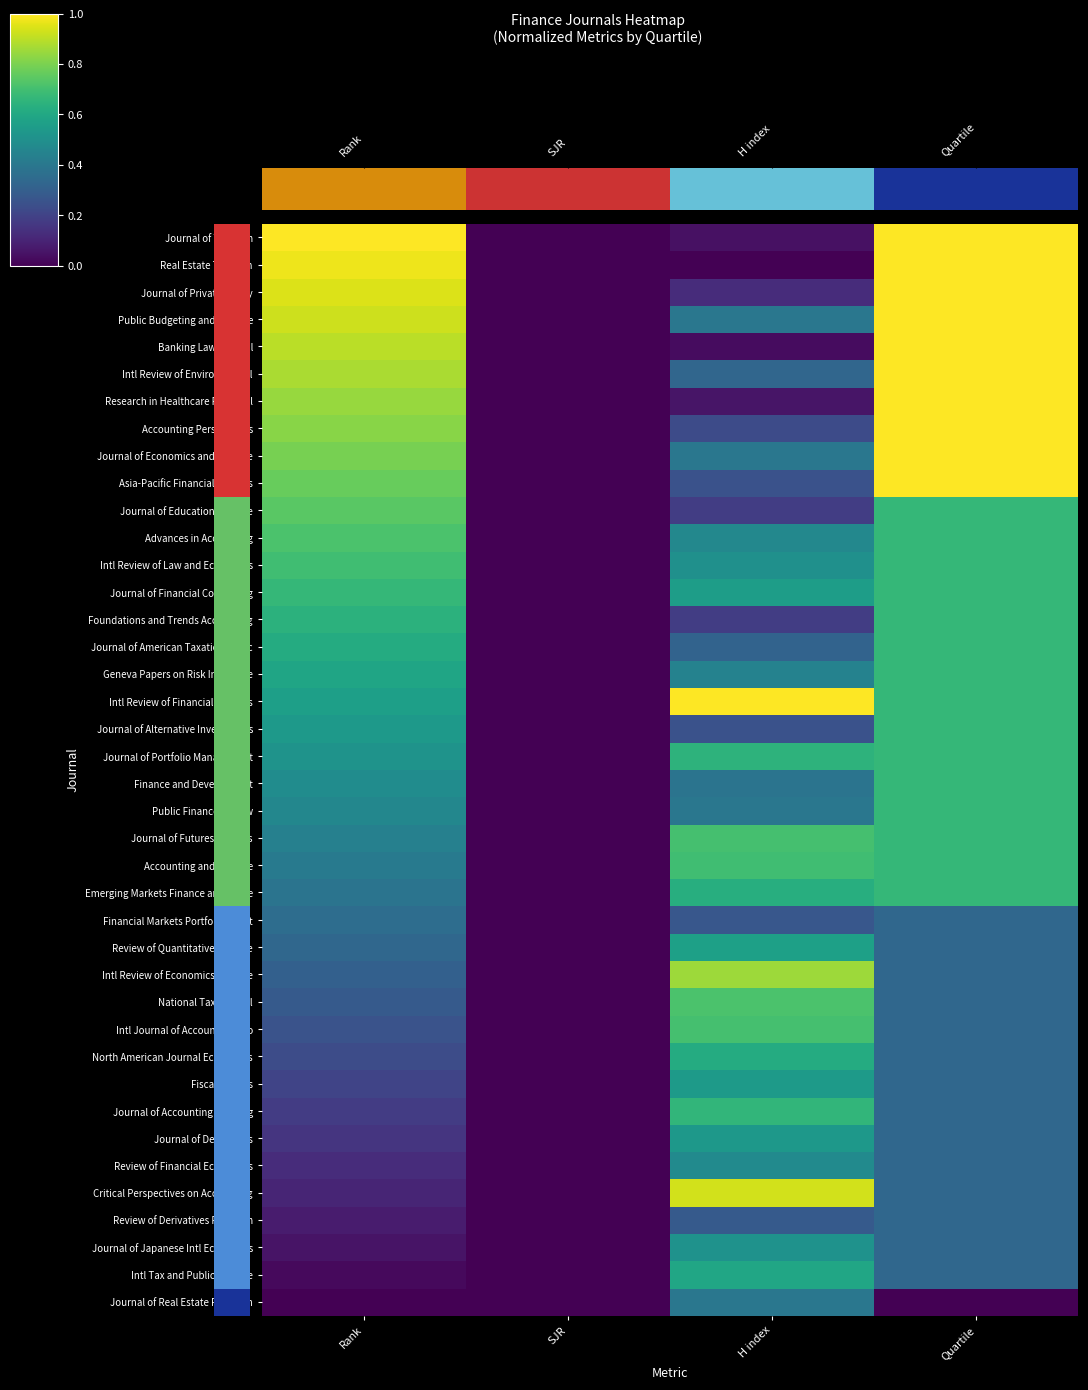

What is the total value across all series at H index?

17.9